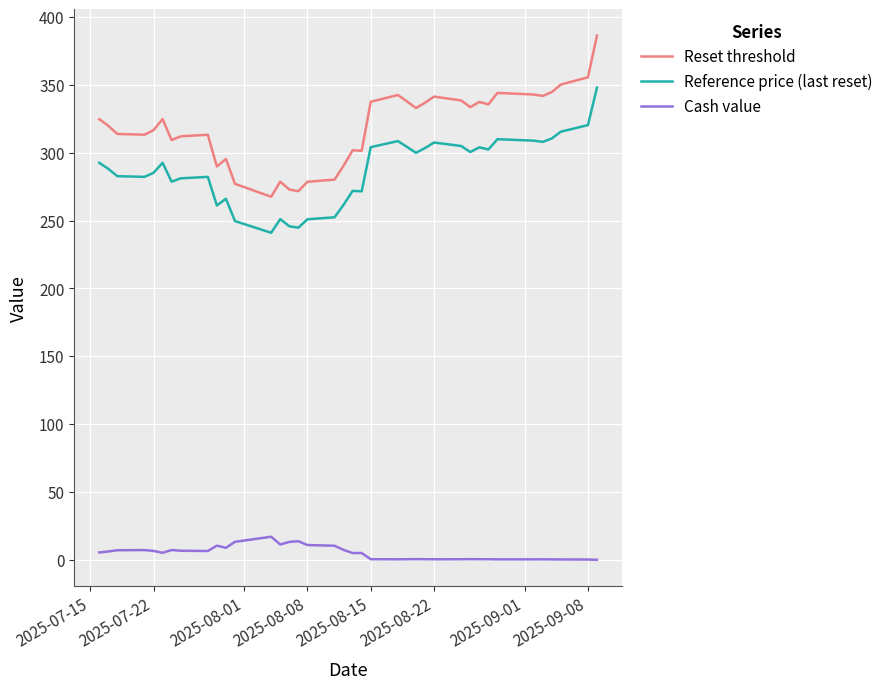

What is the smallest value displayed?

0.1